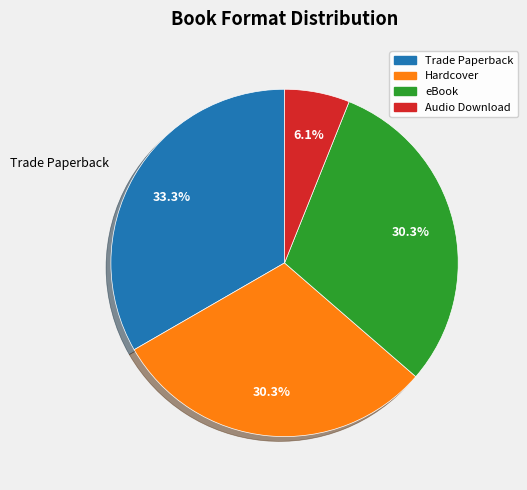

Between Hardcover and Audio Download, which is larger?

Hardcover